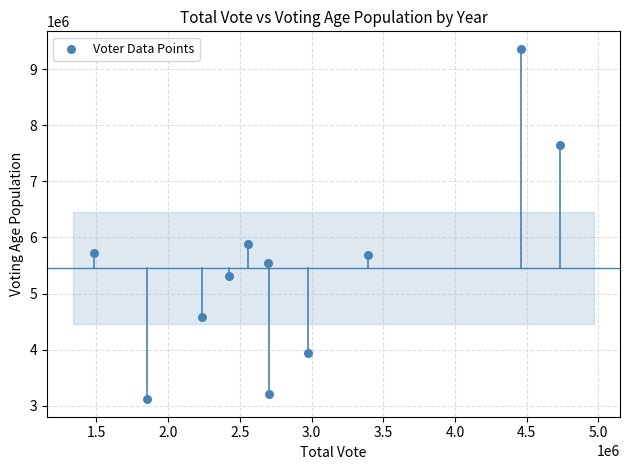

What is the average X value?

2864747